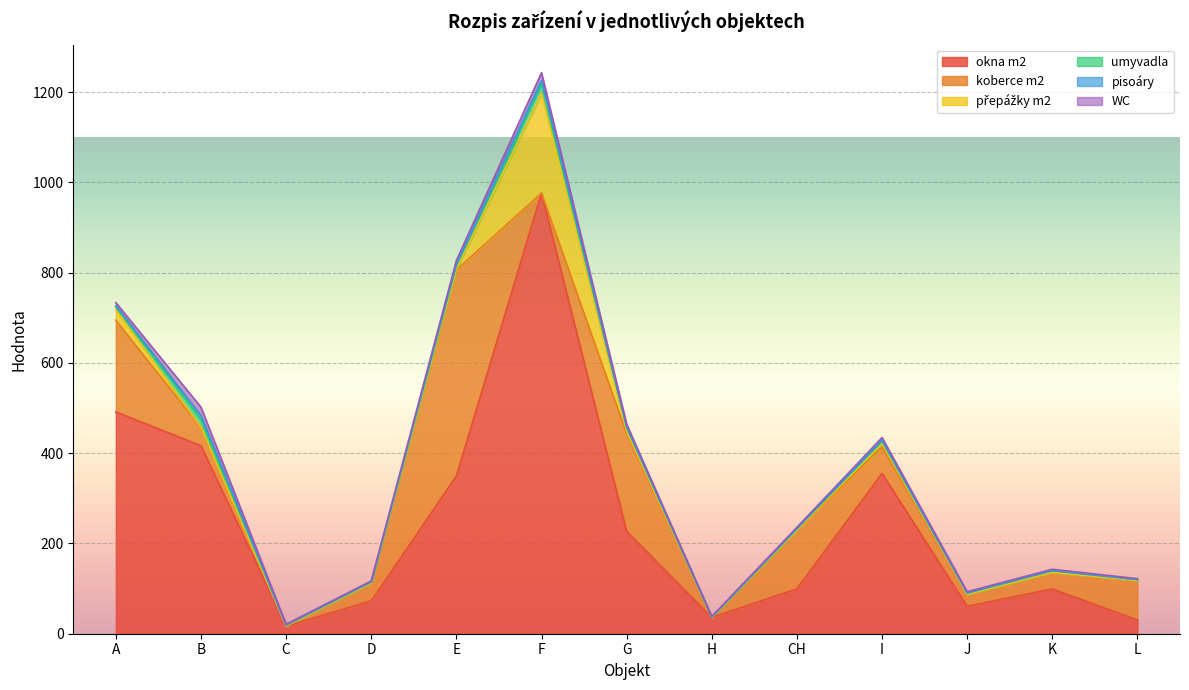

What is the difference between the second highest and second lowest values in the WC series?

15.0